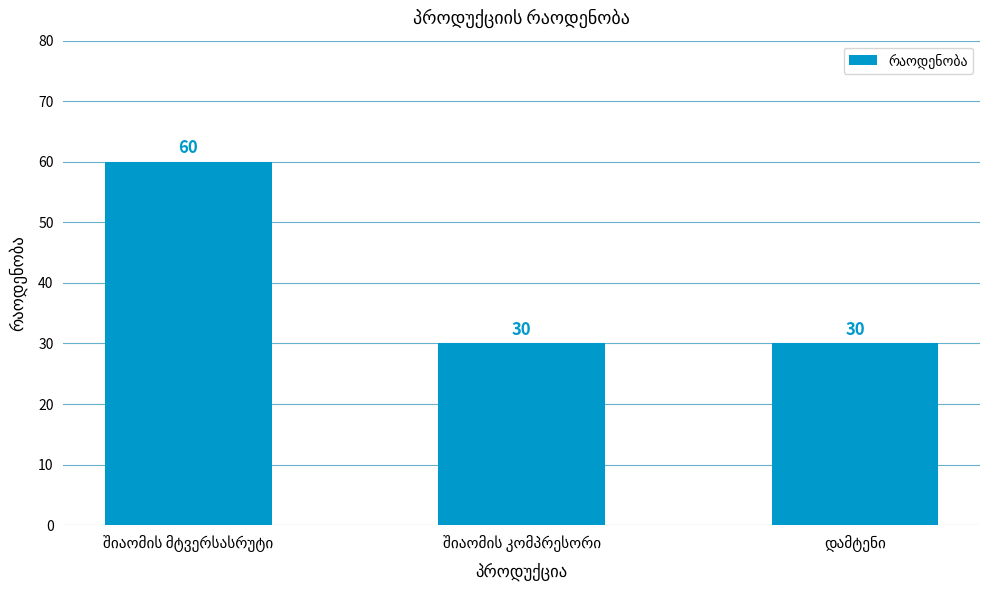

What is the value of the 3rd bar from the left?

30